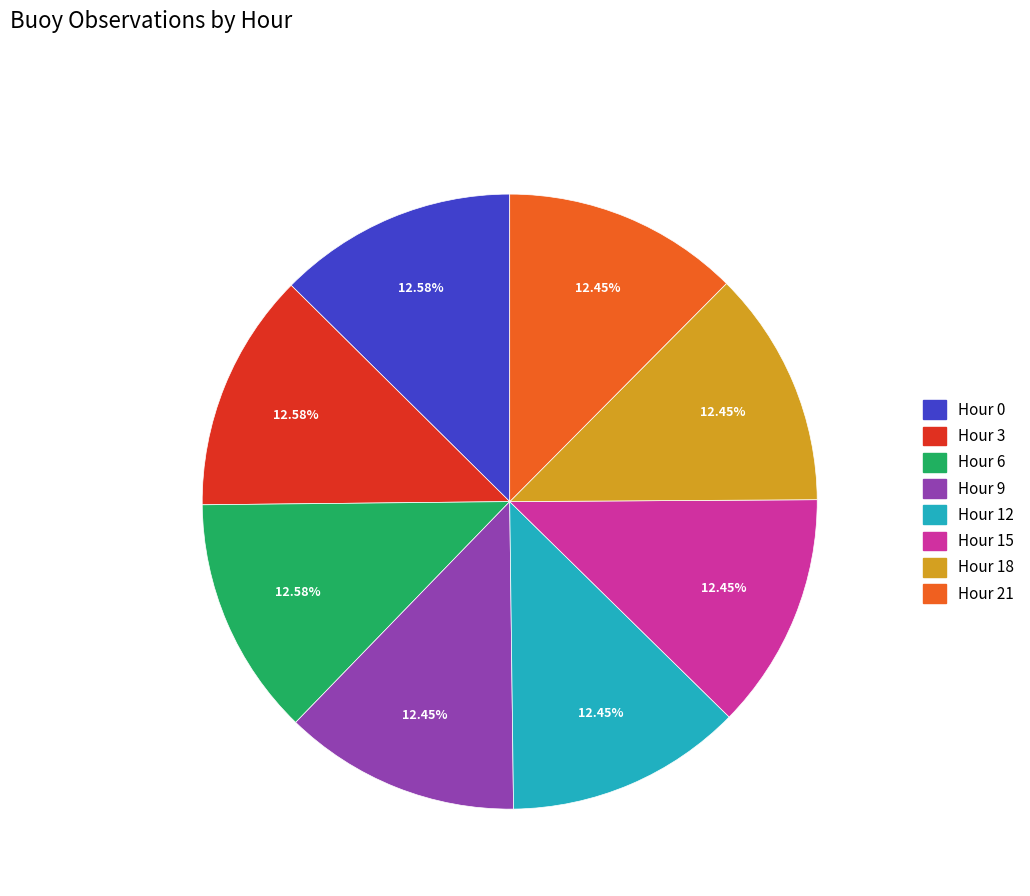

How many segments does this pie chart have?

8